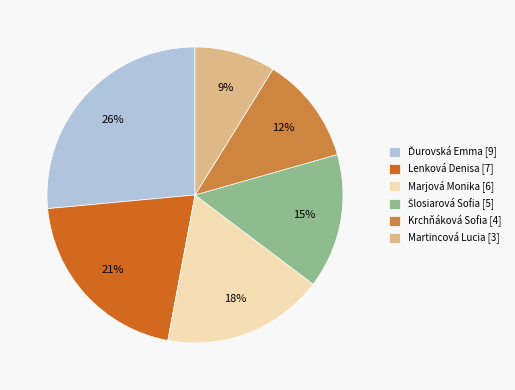

What percentage is the Marjová Monika [6] slice, to the nearest percent?

18%